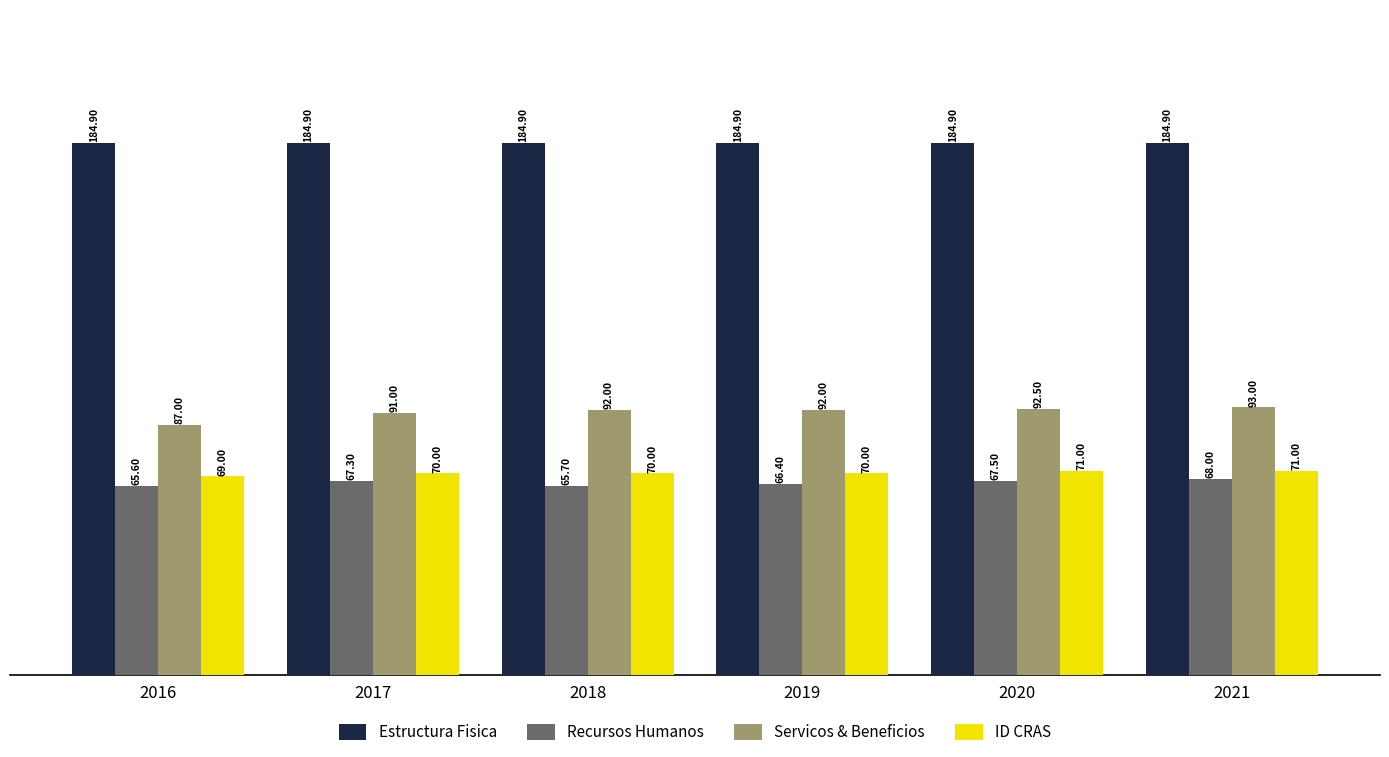

What is the sum of all Recursos Humanos values?

400.5